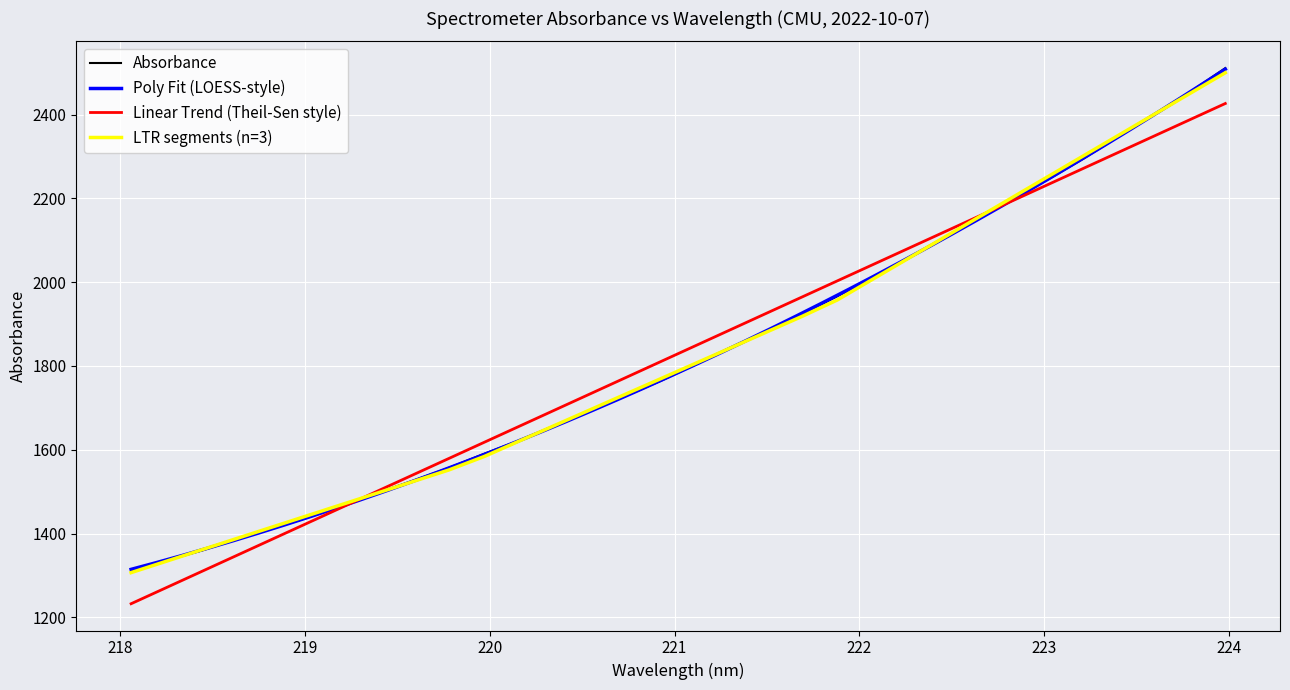

What is the average value?

1829.7